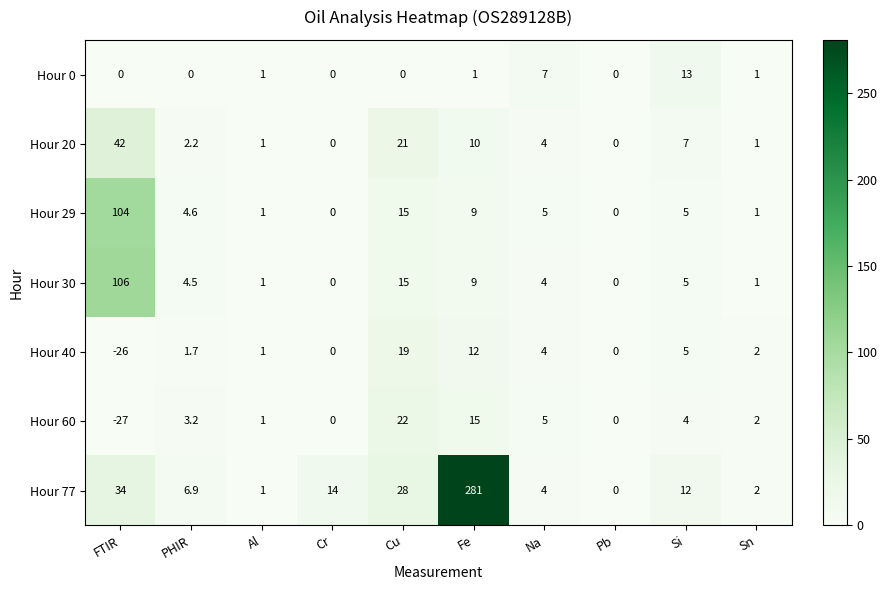

At which category is the sum across all series the highest?

Fe